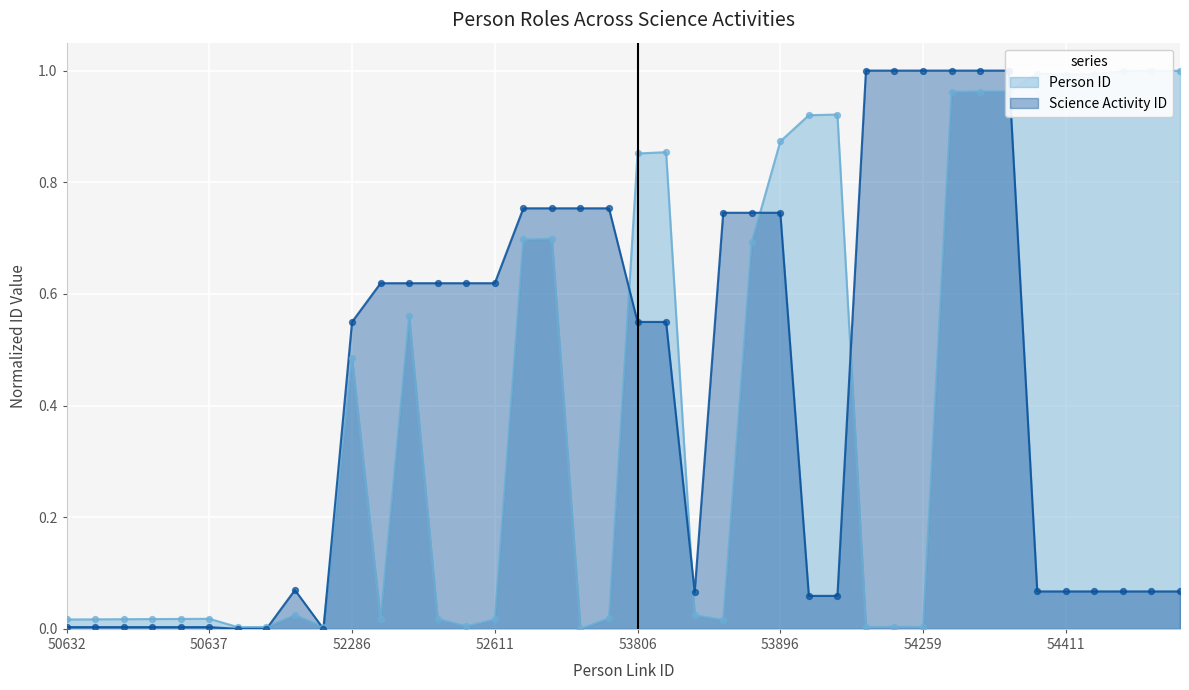

At which category is the sum across all series the highest?

54265